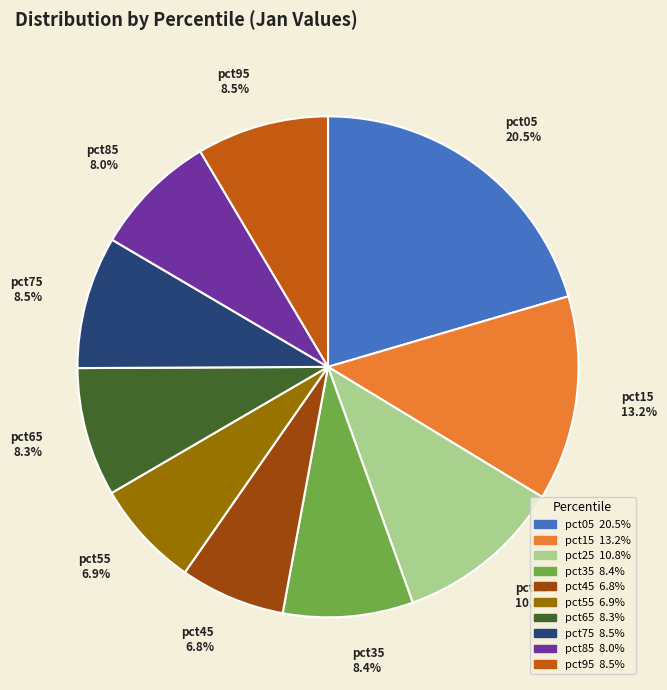

Combined, what portion of the pie is pct85 and pct95?

16.5%